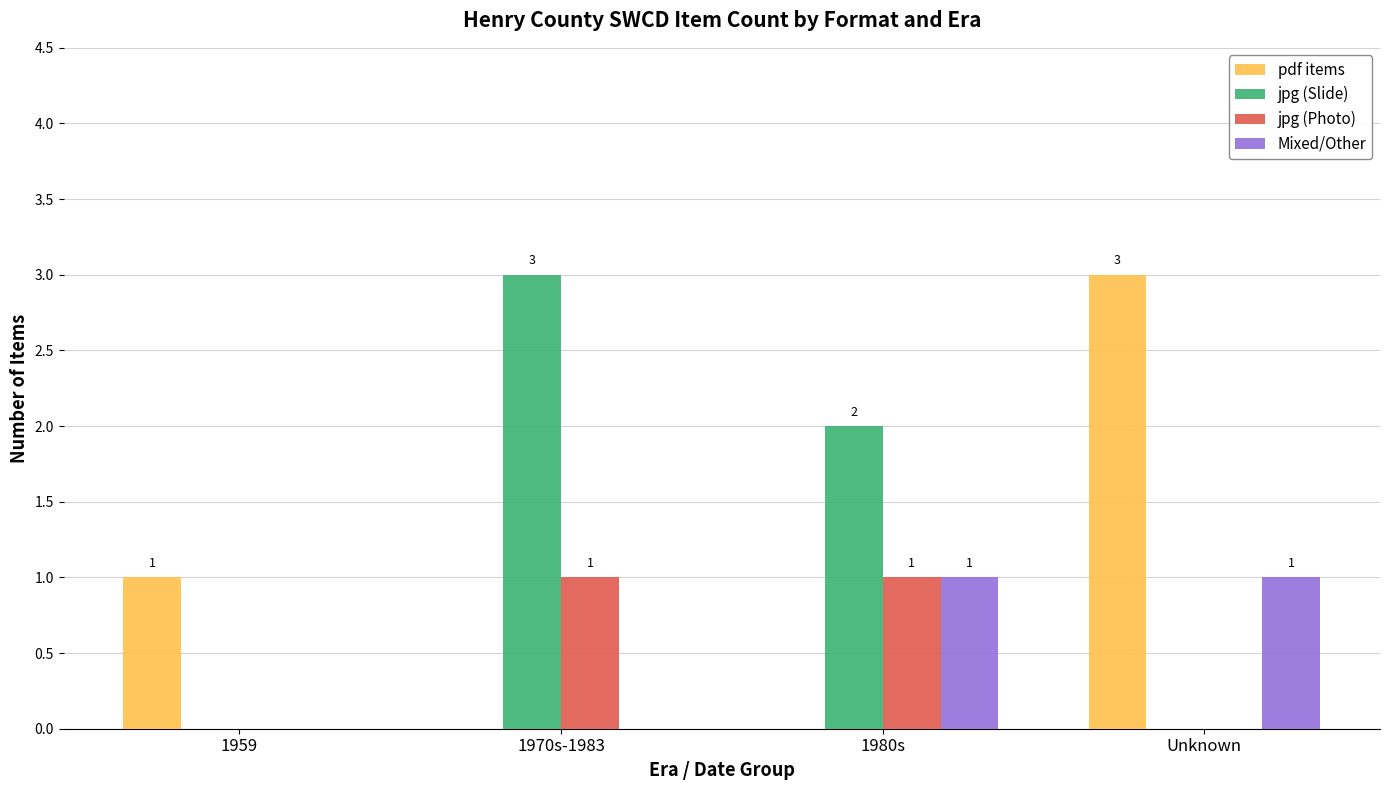

True or false: pdf items has a value of 0 at 1980s.

True